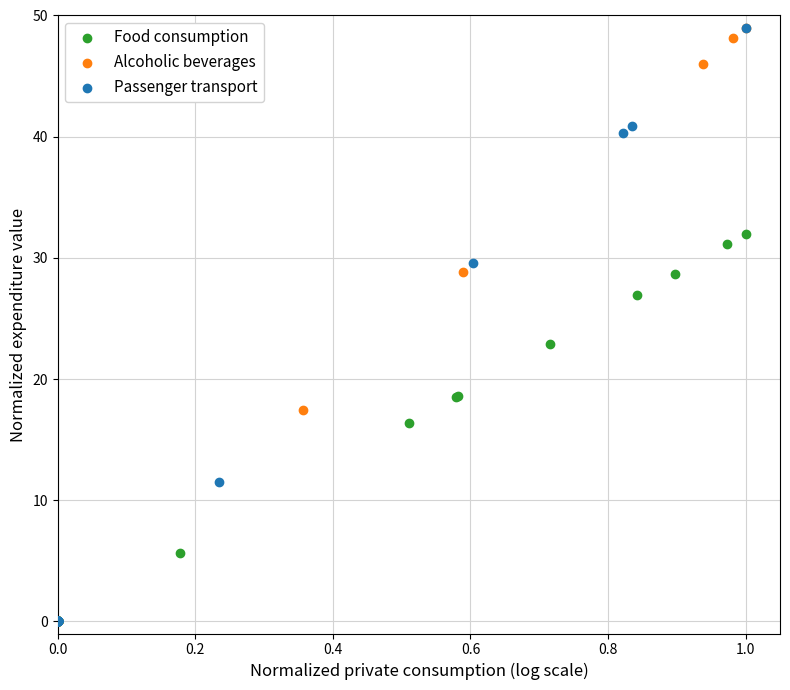

What are all the series names shown in the legend?

Food consumption, Alcoholic beverages, Passenger transport